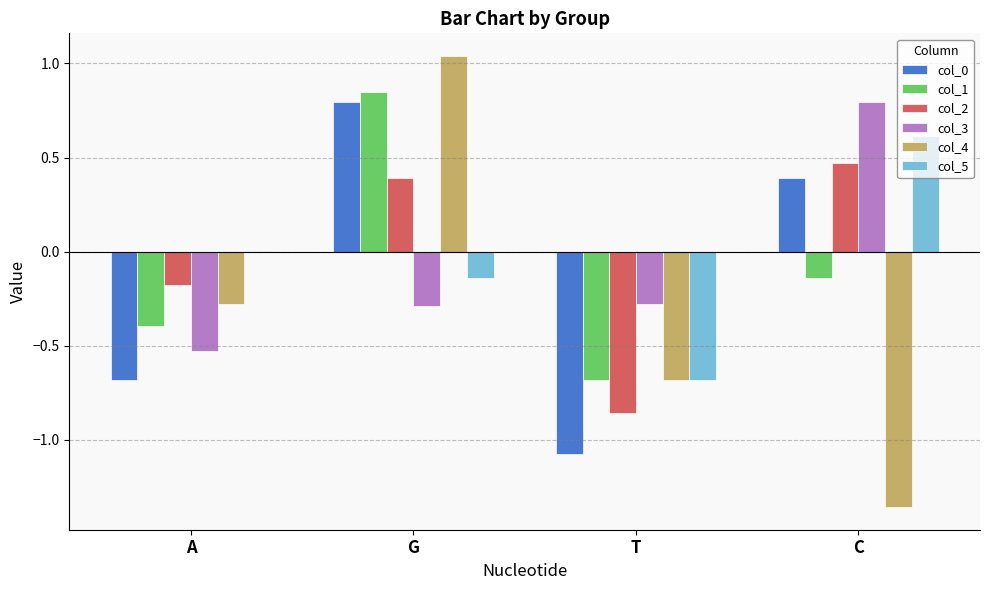

Is the value of col_2 at T greater than the value of col_0 at G?

No